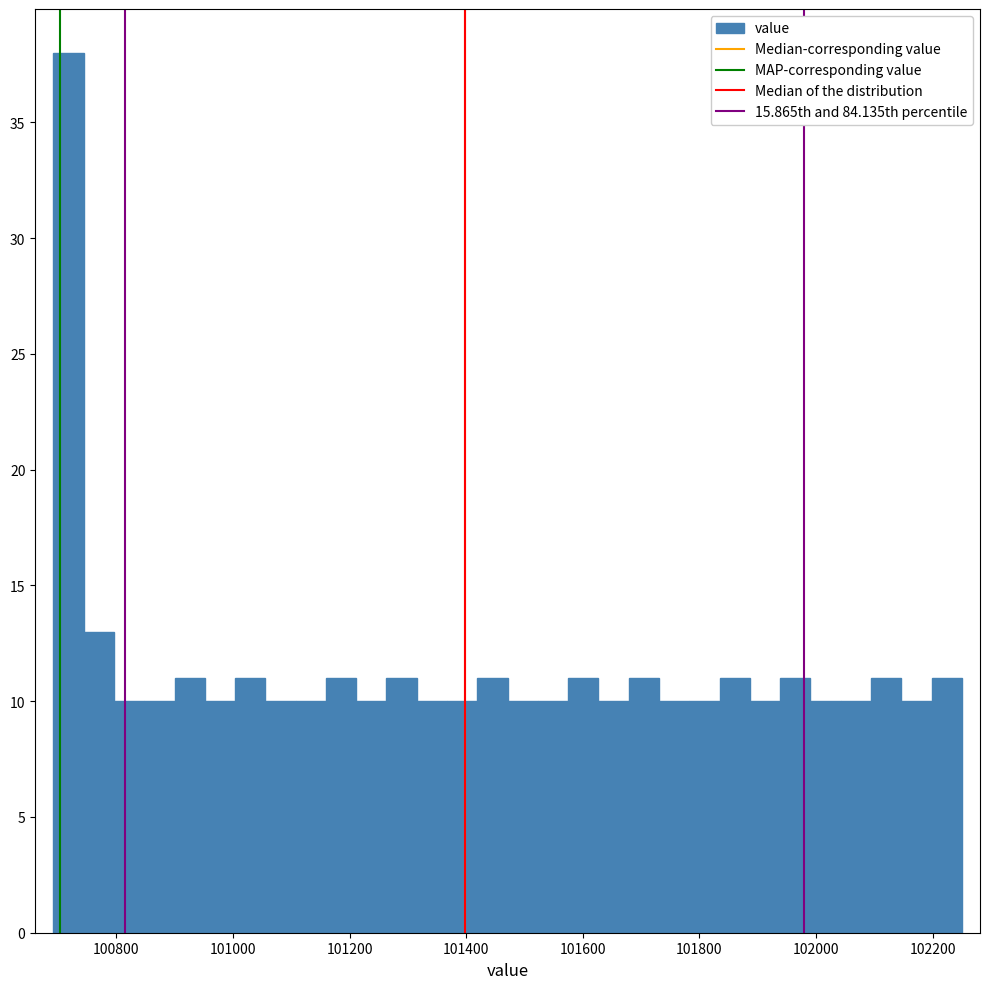

Around what value on the x-axis is the tallest bar? Give the approximate position of its centre, as read against the axis.

100720